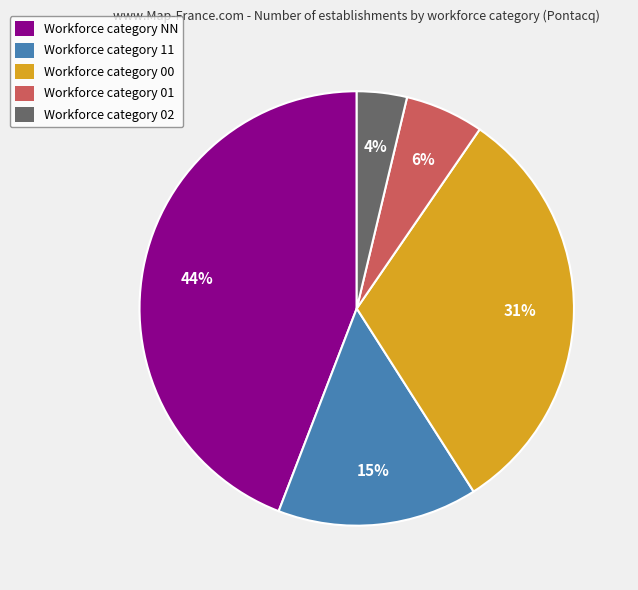

How many slices are in this pie chart?

5